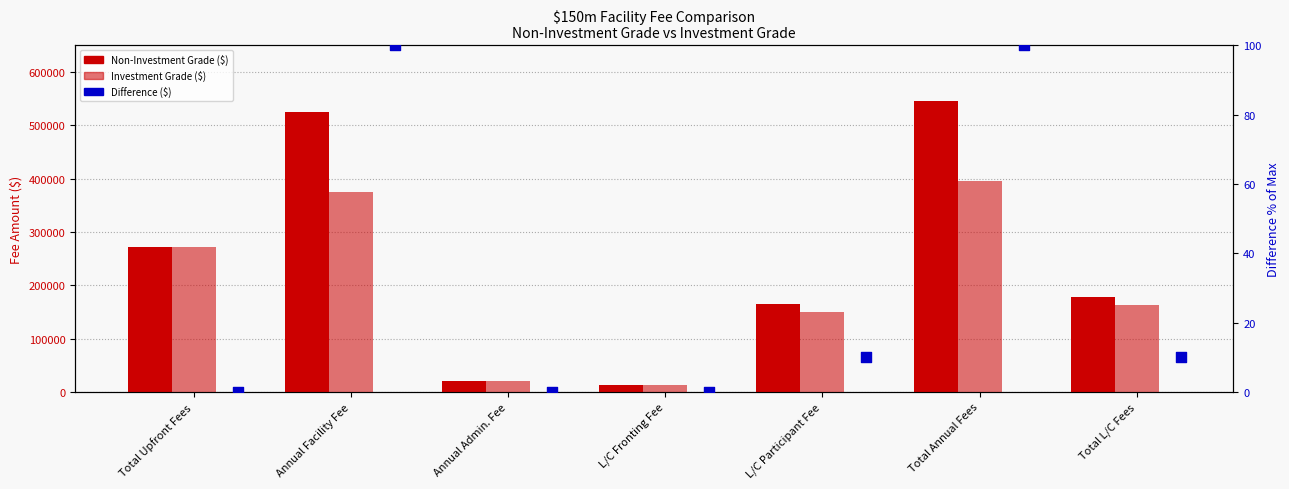

Which series has the largest Y range (max minus min)?

Non-Investment Grade ($)